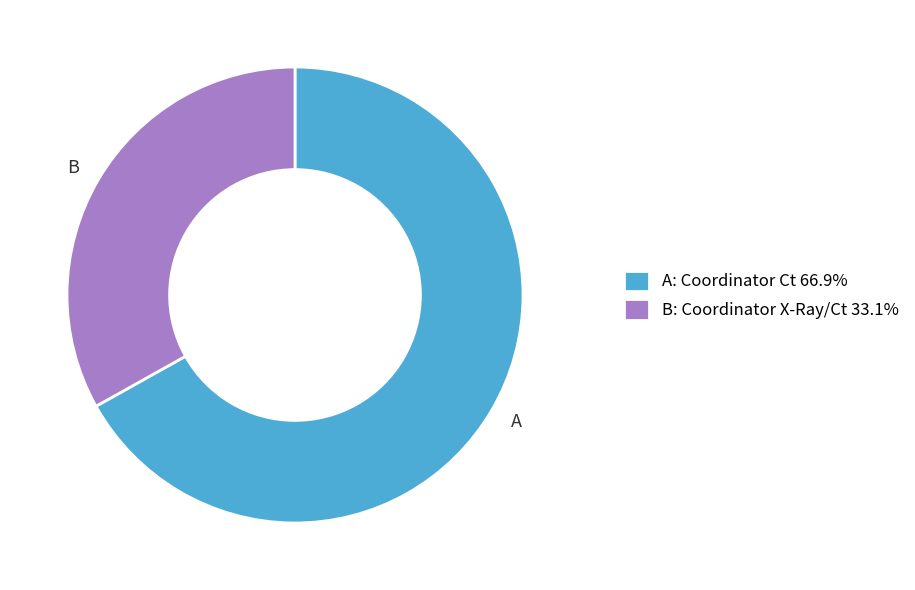

Does A: Coordinator Ct 66.9% account for over 50% of the chart?

Yes